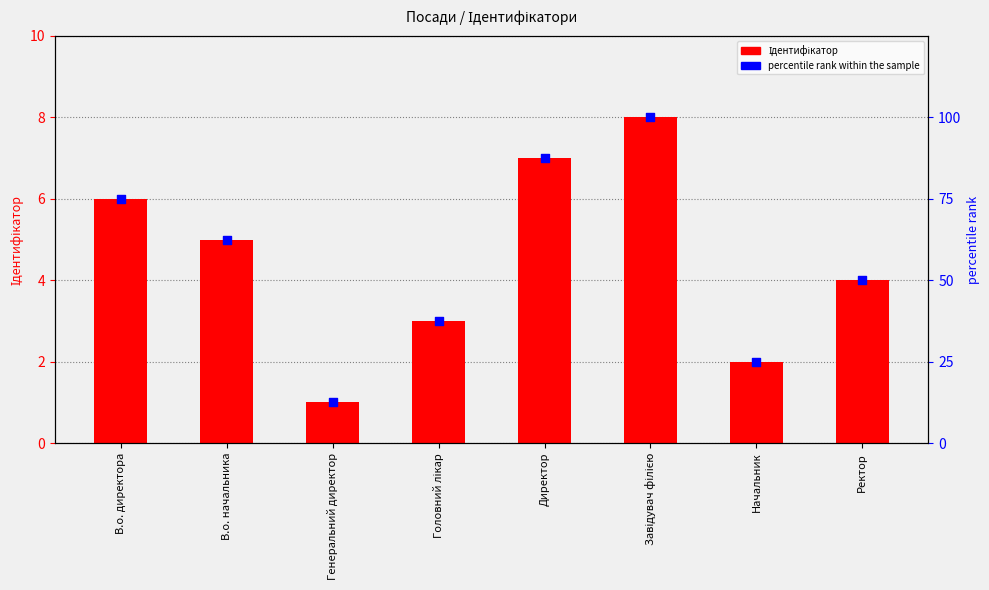

At which category is the sum across all series the highest?

Завідувач філією